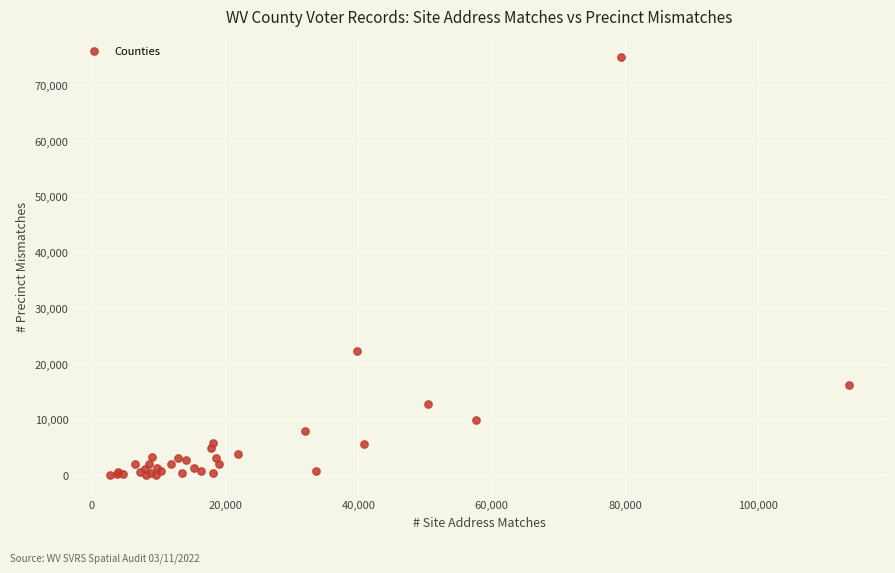

What Y value in the scatter plot is closest to 37567?

22237